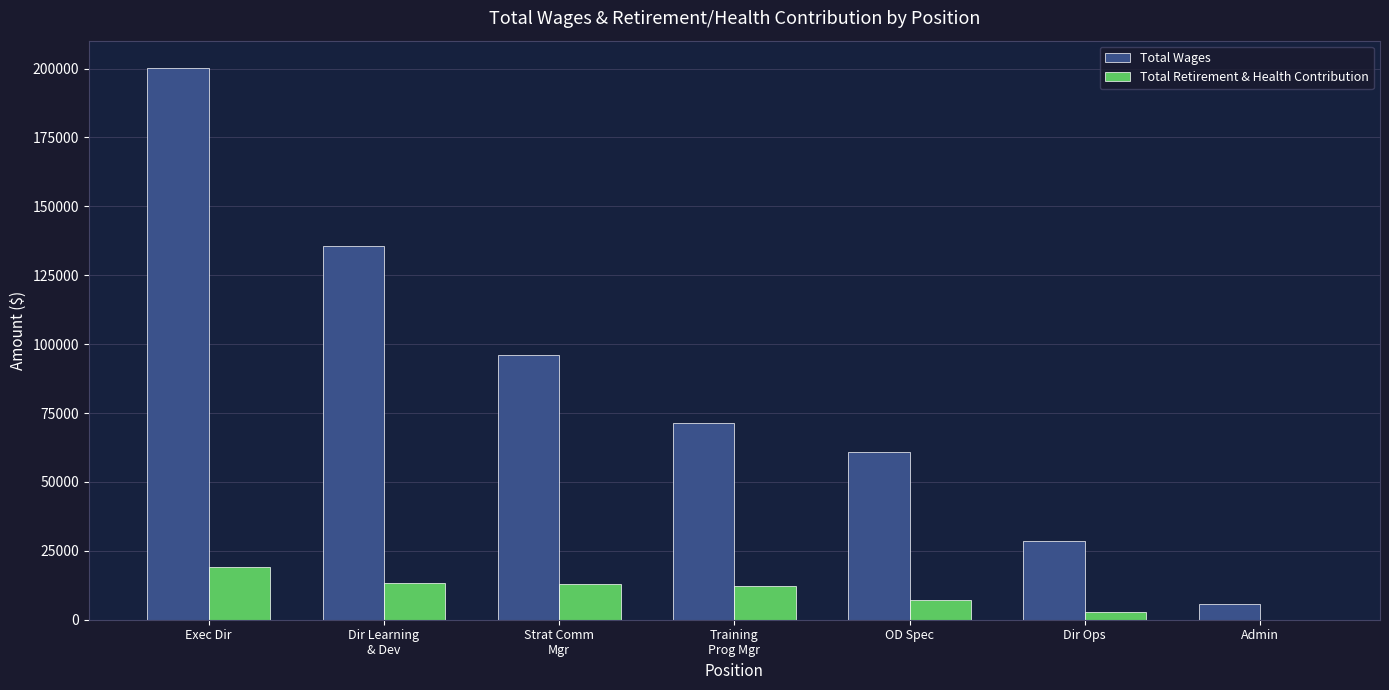

What is the maximum value for Total Retirement & Health Contribution?

19179